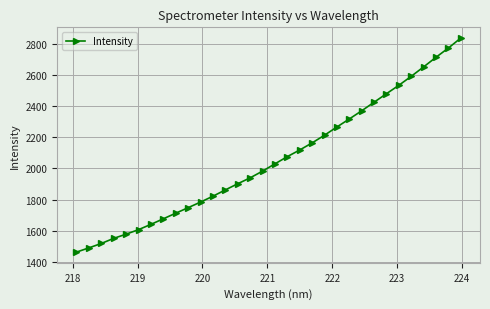

What is the value of the 15th point from the left?

1939.9